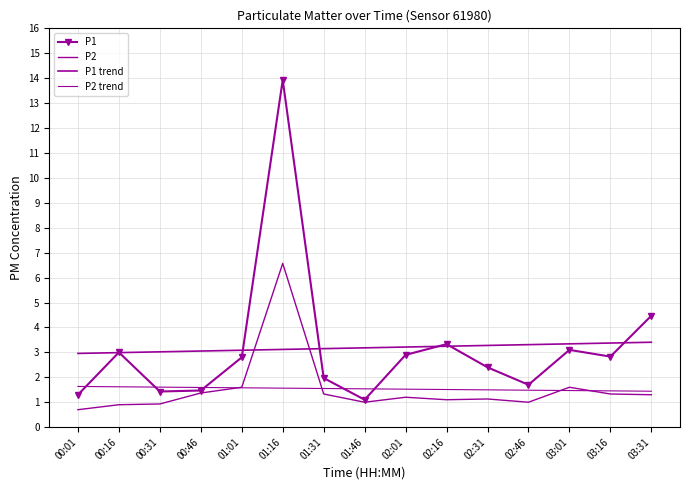

Reading left to right, what are all the values shown in this chart?

P1: 00:01=1.3	00:16=3.0	00:31=1.4	00:46=1.5	01:01=2.8	01:16=13.9	01:31=2.0	01:46=1.1	02:01=2.9	02:16=3.3	02:31=2.4	02:46=1.7	03:01=3.1	03:16=2.8	03:31=4.5
P2: 00:01=0.7	00:16=0.9	00:31=0.9	00:46=1.4	01:01=1.6	01:16=6.6	01:31=1.3	01:46=1.0	02:01=1.2	02:16=1.1	02:31=1.1	02:46=1.0	03:01=1.6	03:16=1.3	03:31=1.3
P1 trend: 00:01=3.0	00:16=3.0	00:31=3.0	00:46=3.1	01:01=3.1	01:16=3.1	01:31=3.1	01:46=3.2	02:01=3.2	02:16=3.2	02:31=3.3	02:46=3.3	03:01=3.3	03:16=3.4	03:31=3.4
P2 trend: 00:01=1.6	00:16=1.6	00:31=1.6	00:46=1.6	01:01=1.6	01:16=1.6	01:31=1.6	01:46=1.5	02:01=1.5	02:16=1.5	02:31=1.5	02:46=1.5	03:01=1.5	03:16=1.5	03:31=1.4